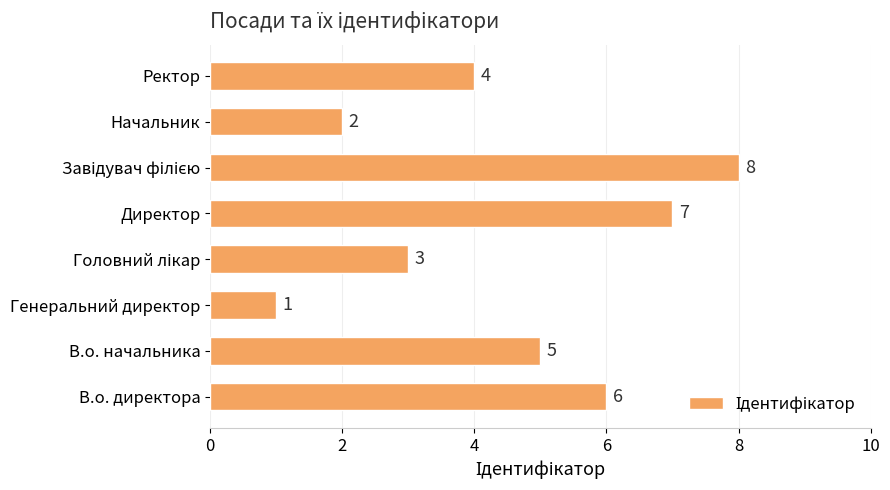

What is the difference between the maximum and minimum values?

7